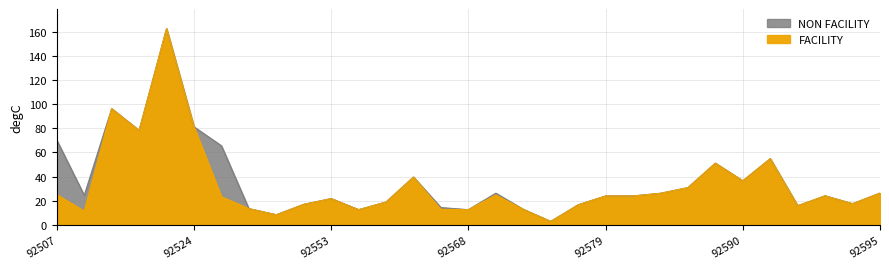

What is the value of the FACILITY point at the 18th from the left?

13.0